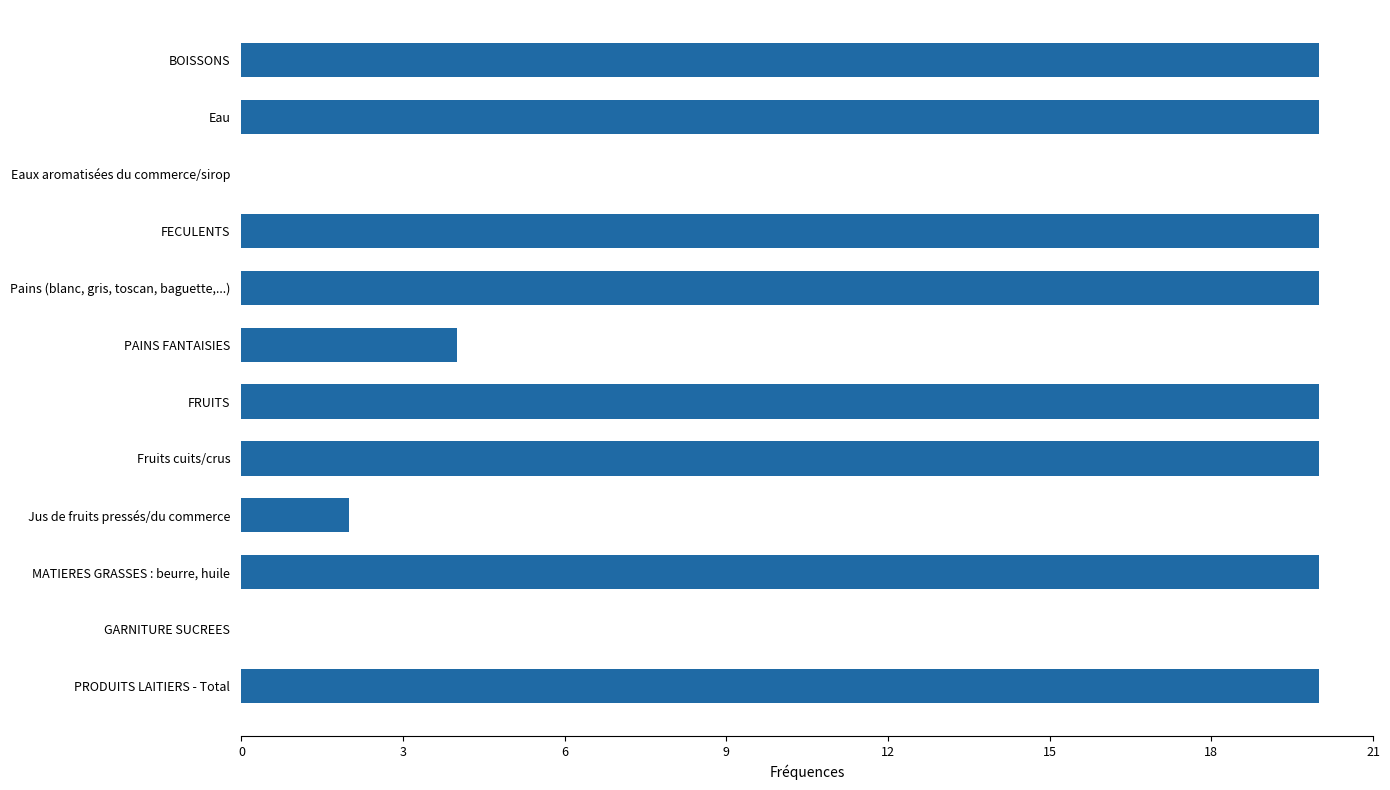

What is the sum of all values?

166